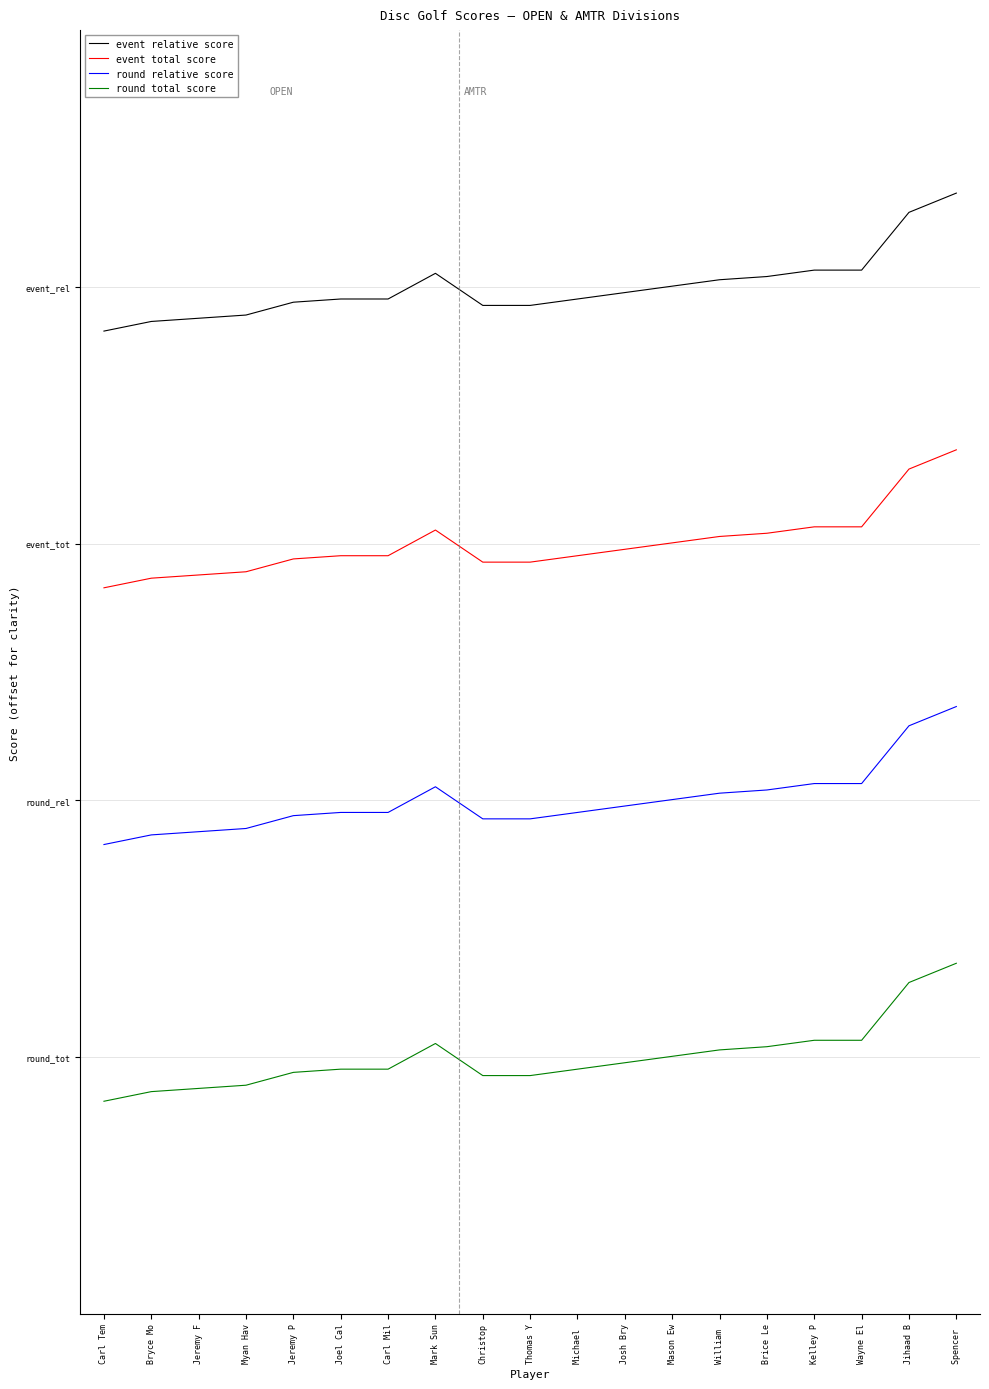

What is the lowest value of the event total score series?

26.2